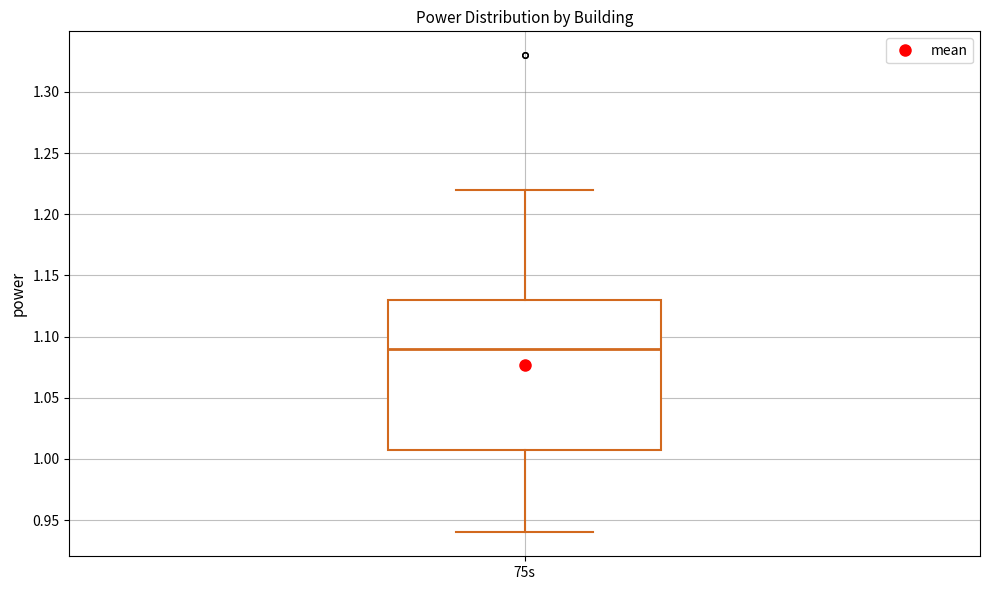

Read this box plot against the y-axis: the position of the median line, the range covered by the box, and the ends of both whiskers. The values are not printed on the chart, so give them approximately, as read against the axis.

median 1.09, box 1.01 to 1.13, whiskers 0.94 to 1.22